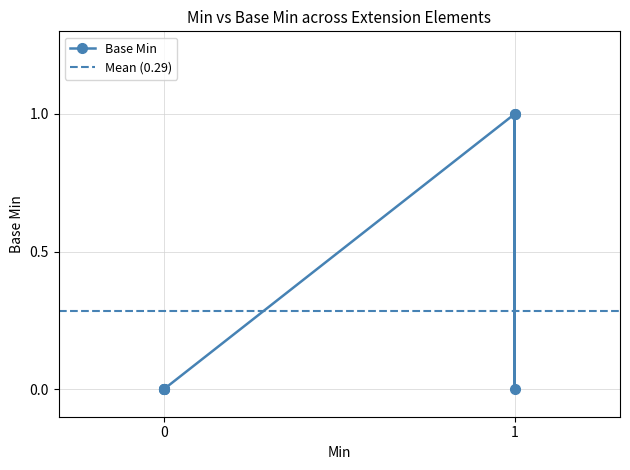

What is the change in value from Extension.url to Extension.value[x]?

-1